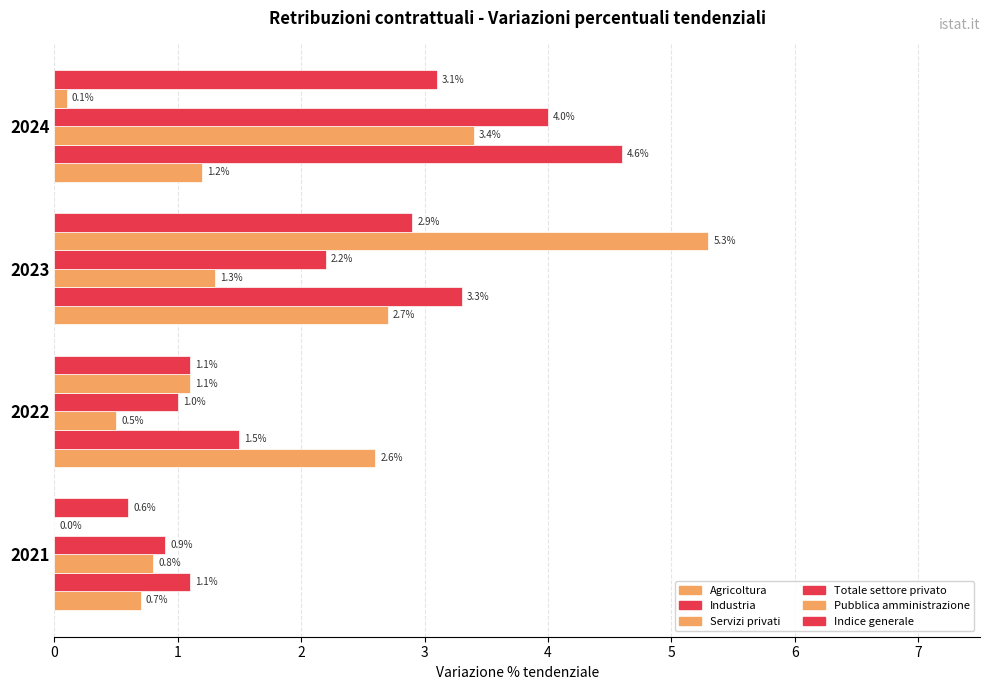

How many categories are shown in the chart?

4